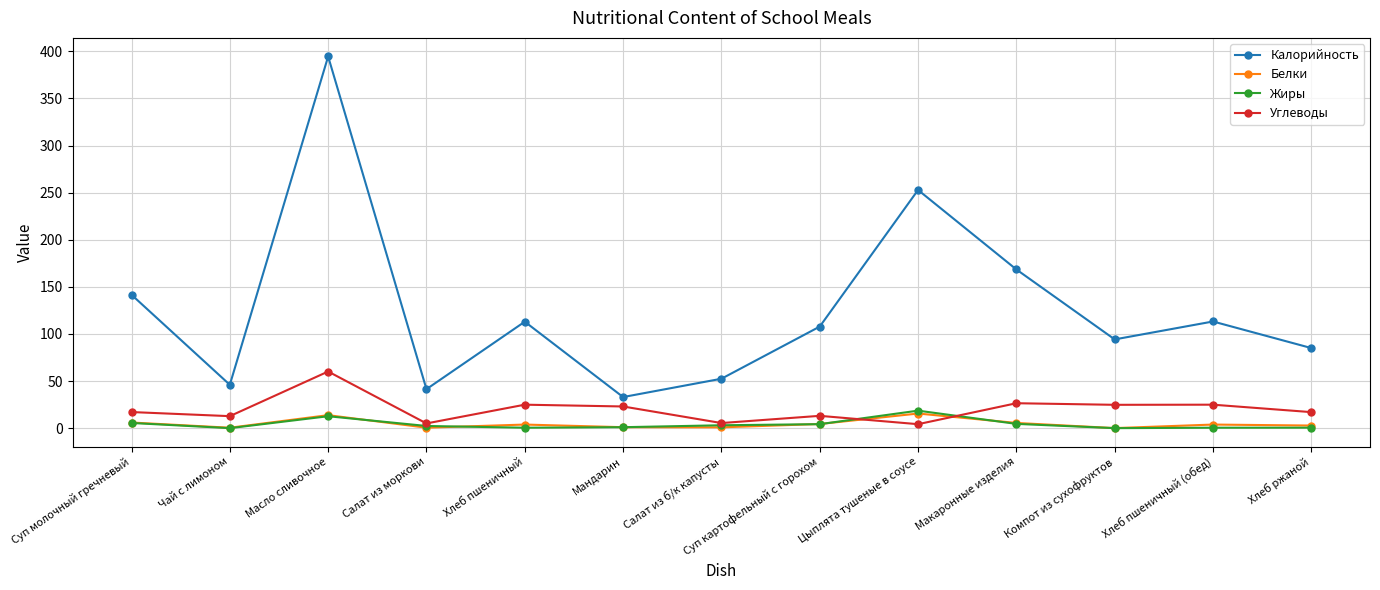

What is the maximum value for Калорийность?

394.6